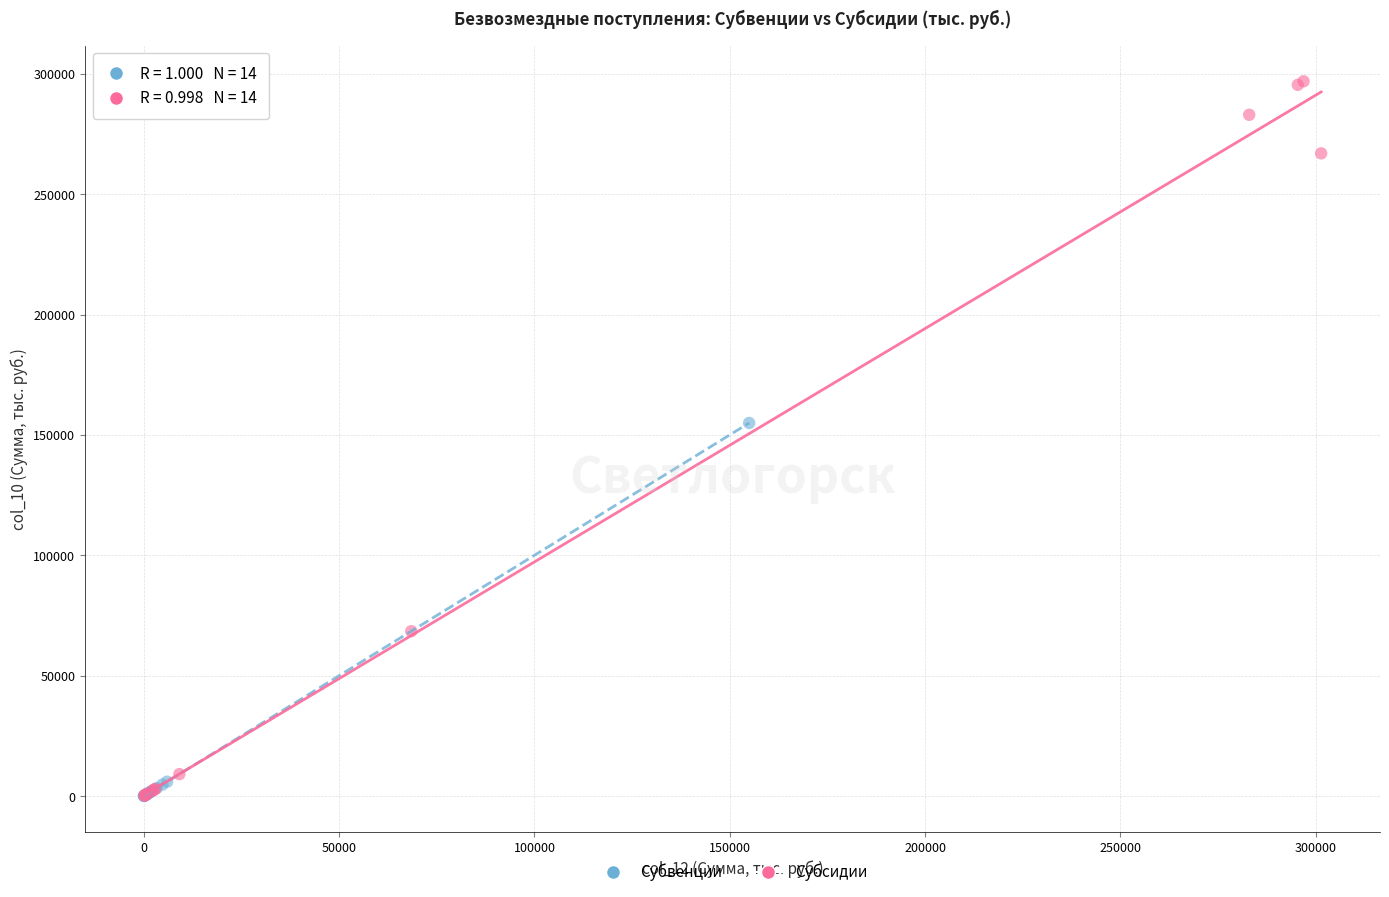

What are all the series names shown in the legend?

Субвенции, Субсидии